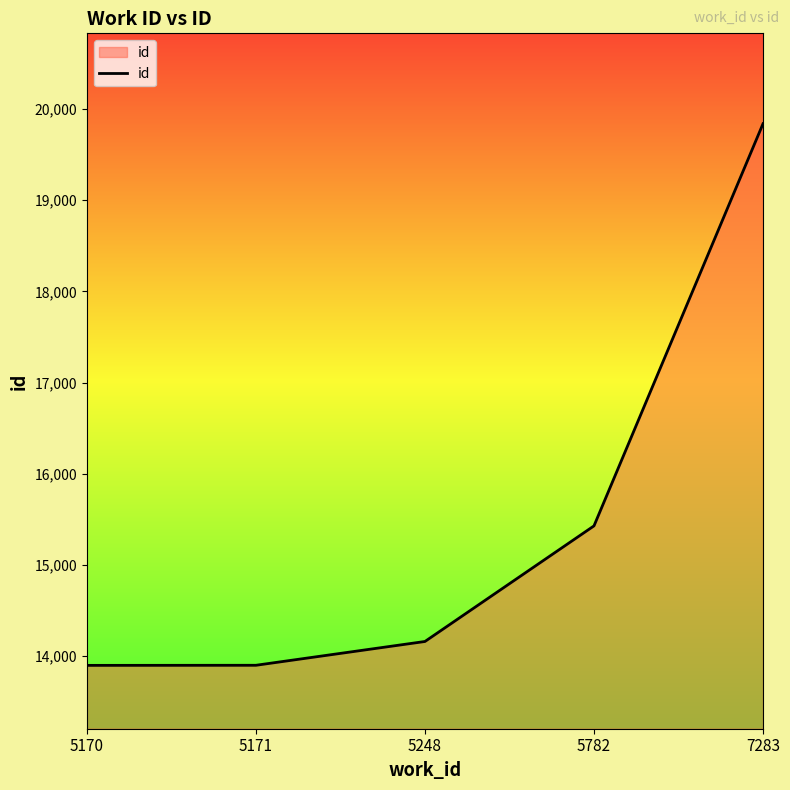

What is the difference between the maximum and minimum values?

5941